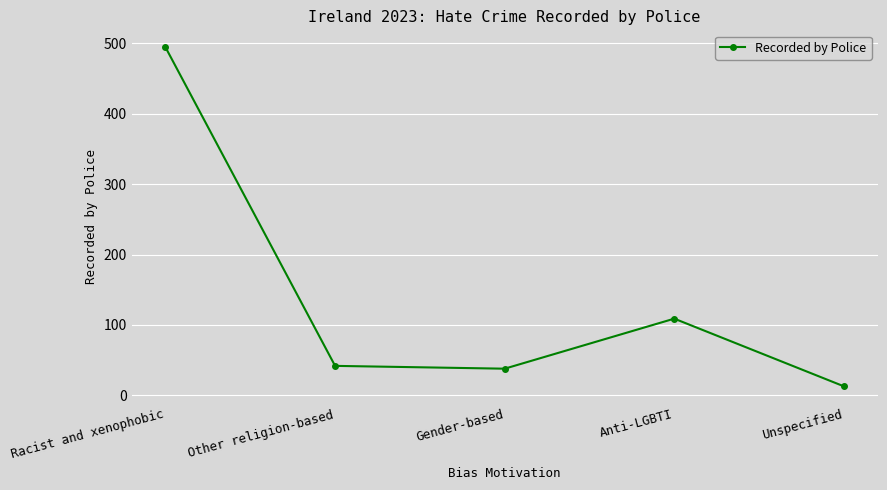

Reading right to left, list all the values displayed in this chart.

13	109	38	42	494